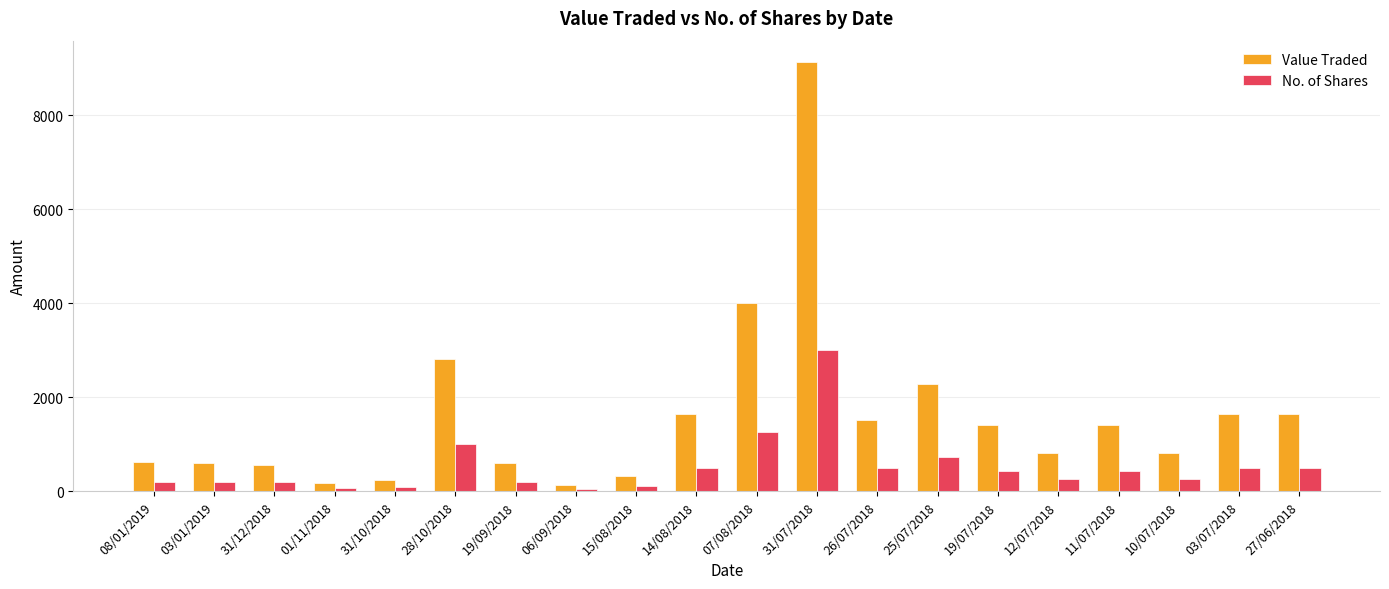

What is the maximum value shown in the chart?

9135